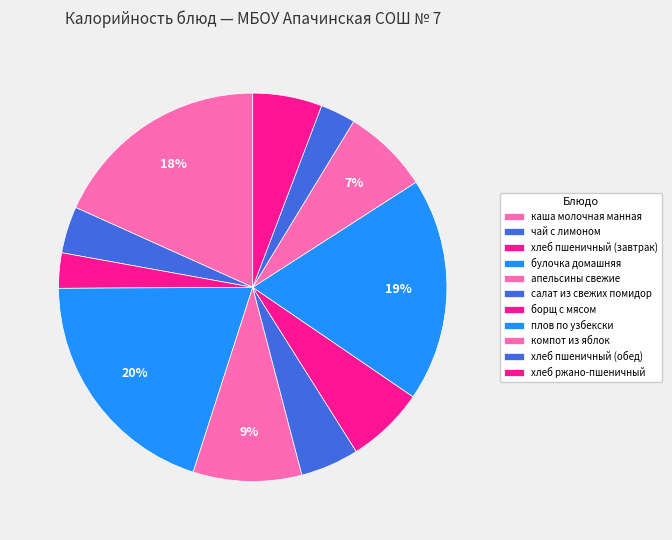

Is it true that апельсины свежие is 9% of the pie?

True